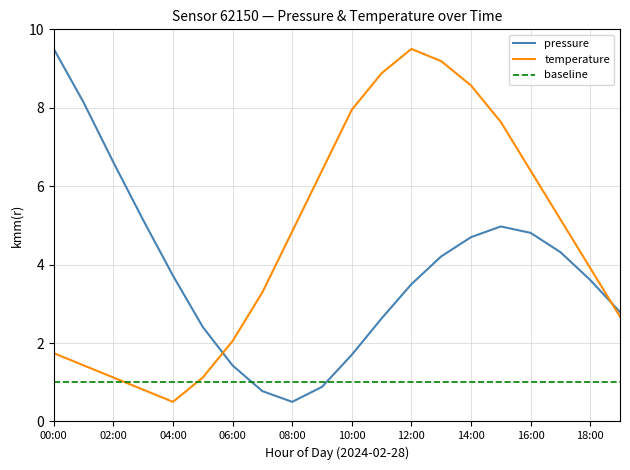

What position from the right is 16:00?

4